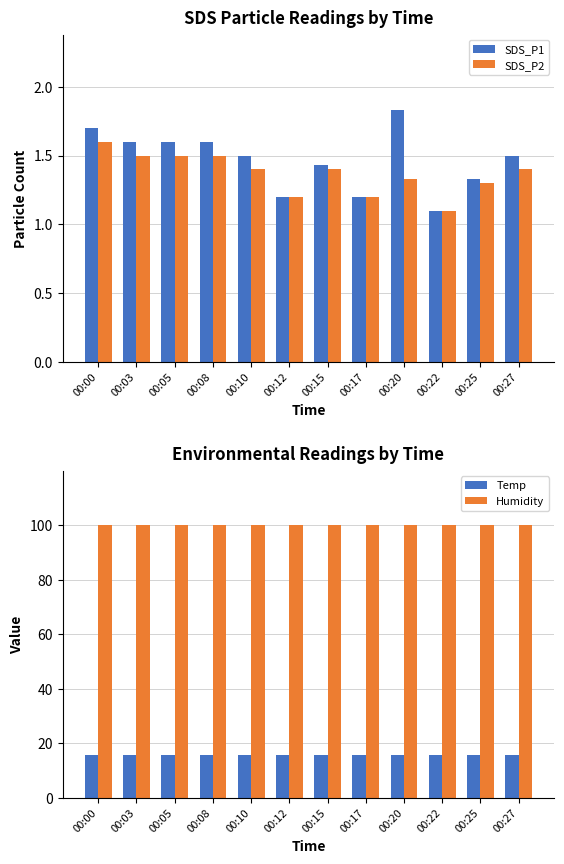

At which label is Humidity closest to 99?

00:00